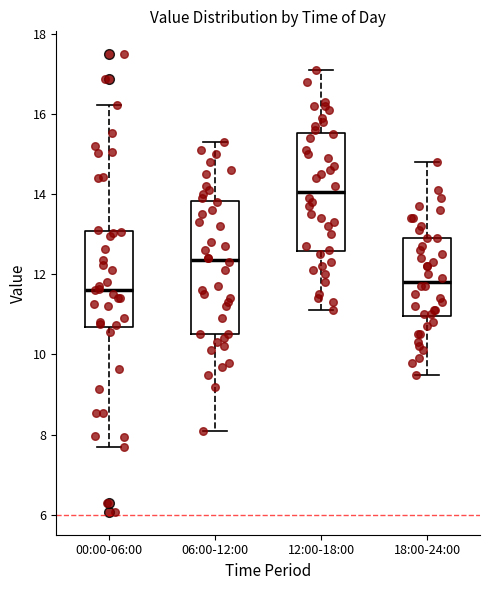

Which box has the highest median line?

12:00-18:00